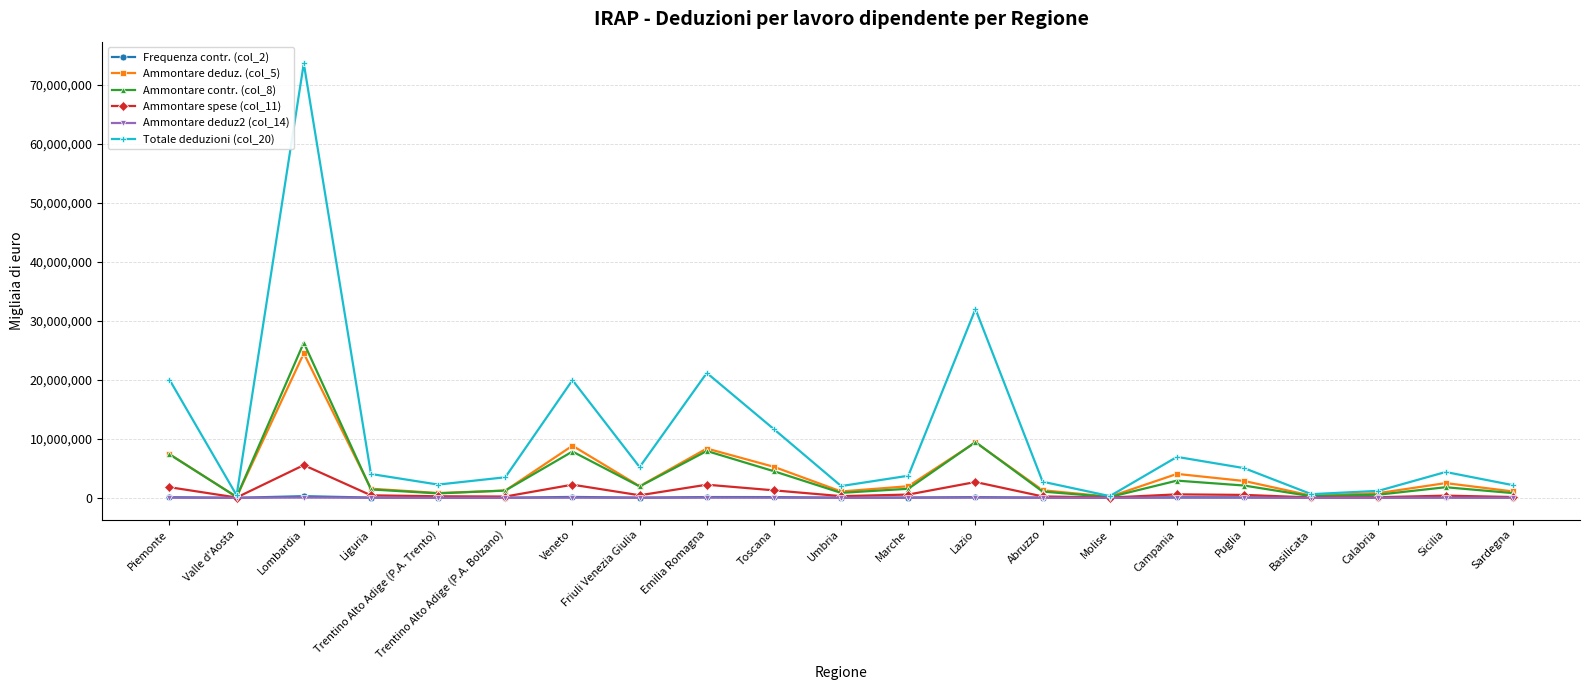

Where is the first local minimum for Ammontare contr. (col_8)?

Valle d'Aosta